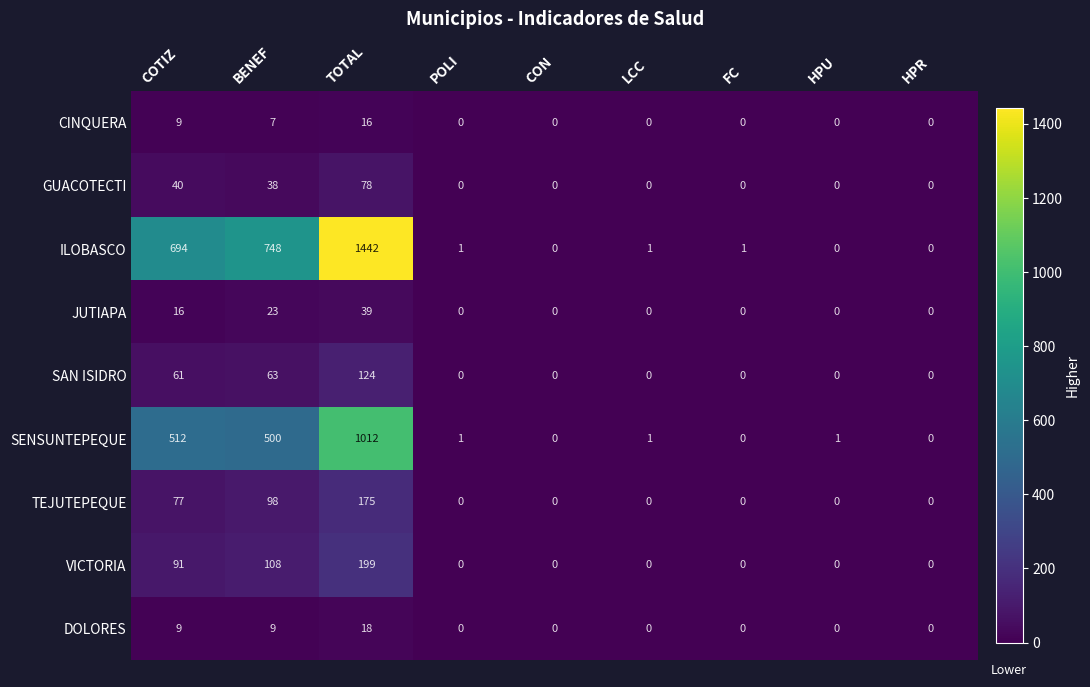

Which series has the largest range (max minus min)?

ILOBASCO